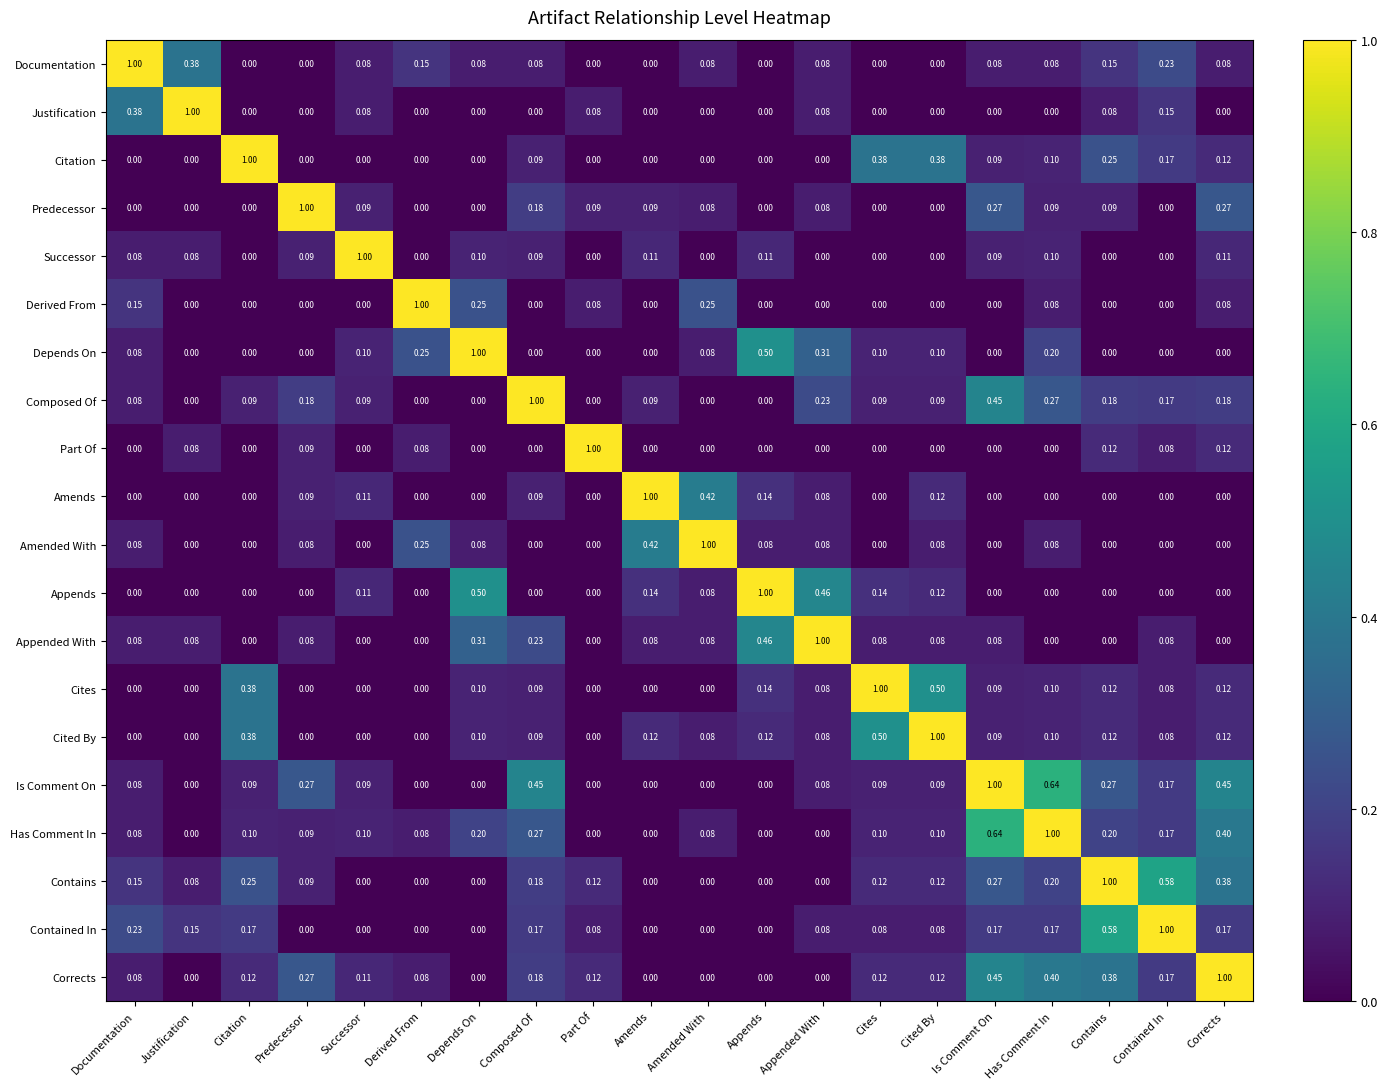

Which category has the highest value in the Cites series?

Cites